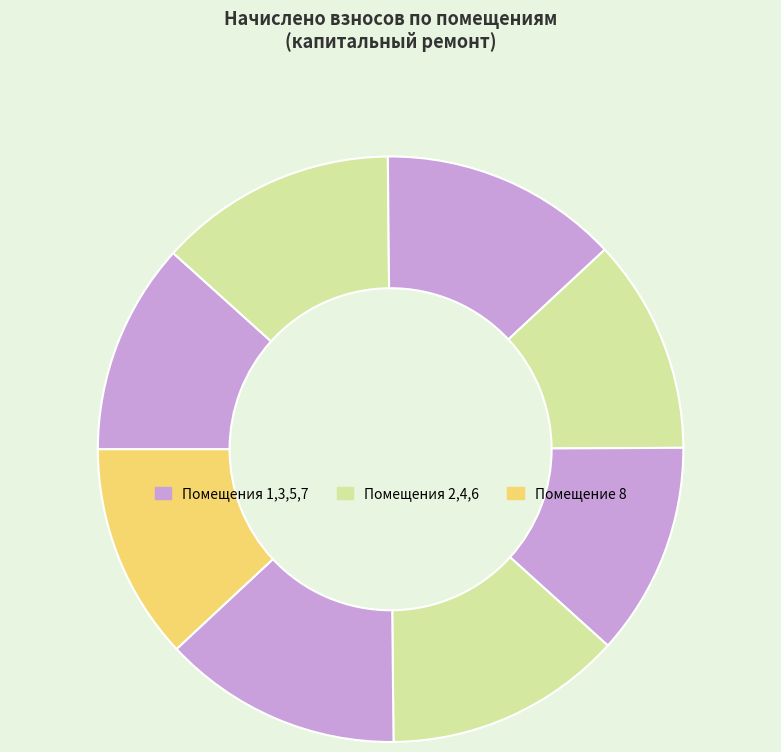

How many segments does this pie chart have?

8